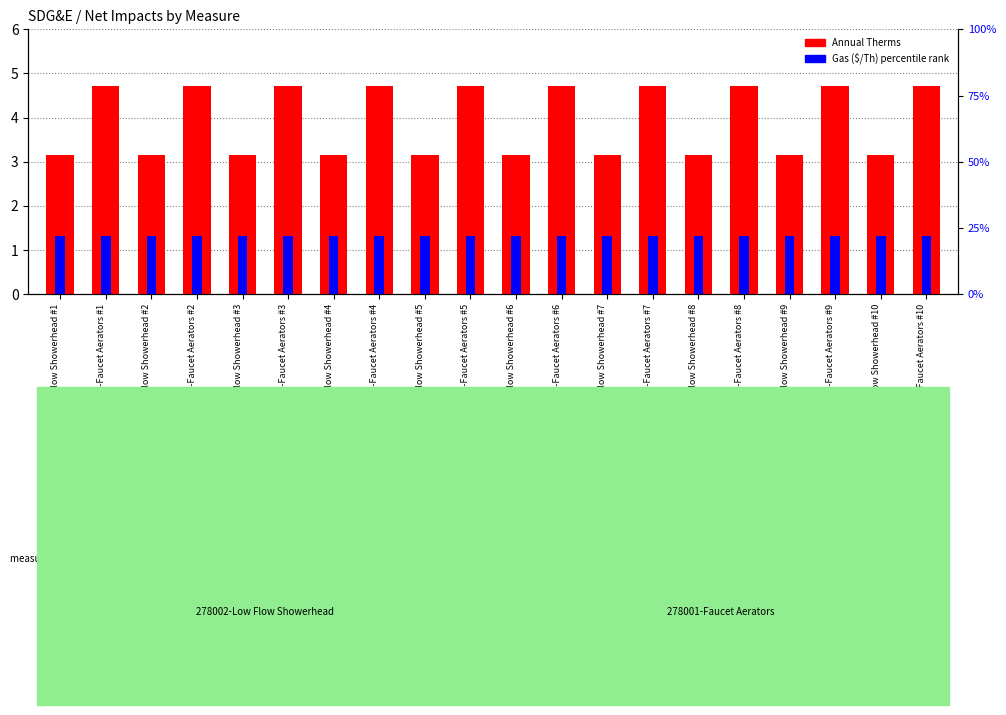

Does the chart contain stacked bars?

No